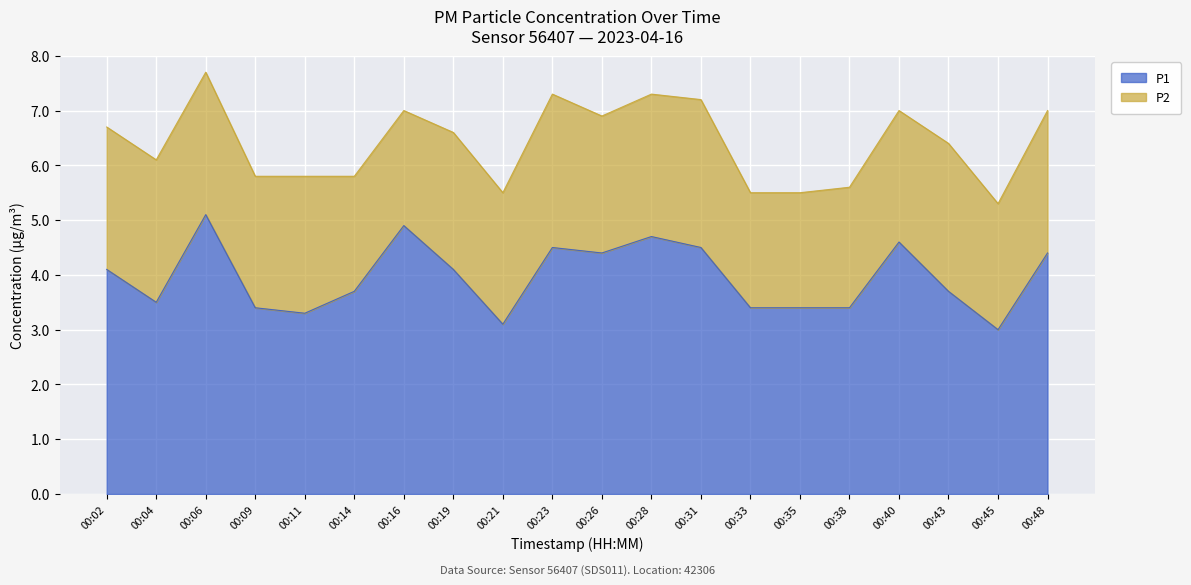

Reading right to left, list all the values displayed in this chart.

4.4	3.0	3.7	4.6	3.4	3.4	3.4	4.5	4.7	4.4	4.5	3.1	4.1	4.9	3.7	3.3	3.4	5.1	3.5	4.1